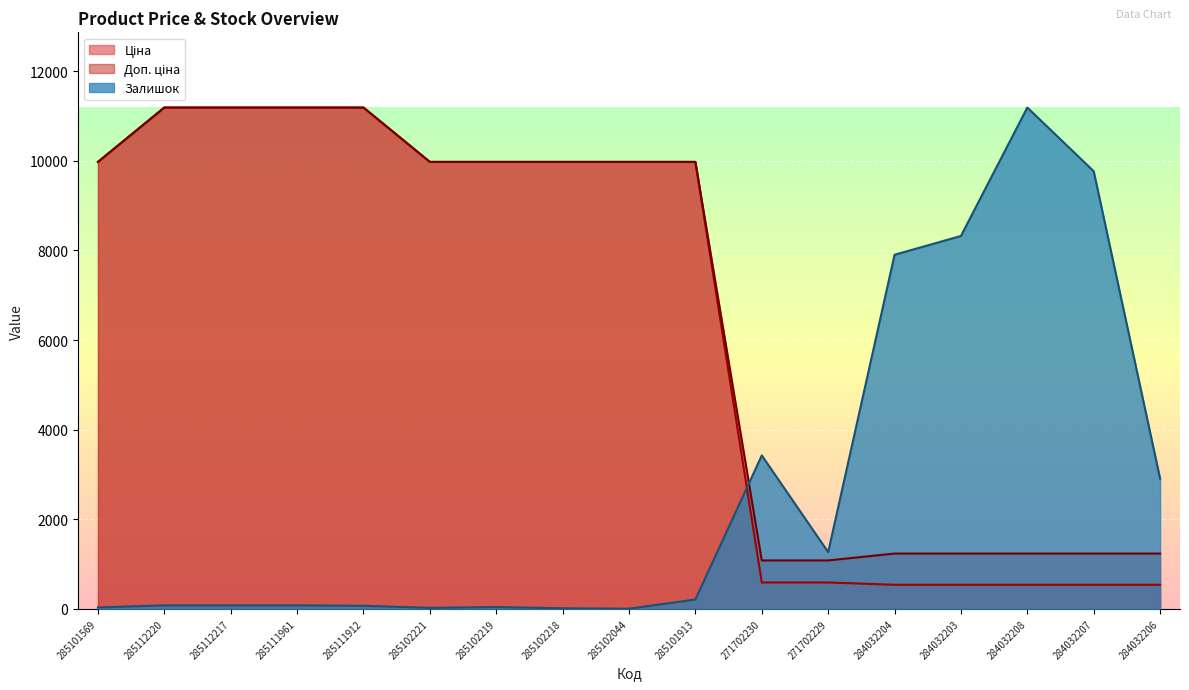

The value of Доп. ціна at 284032206 is 1235.4. True or false?

True